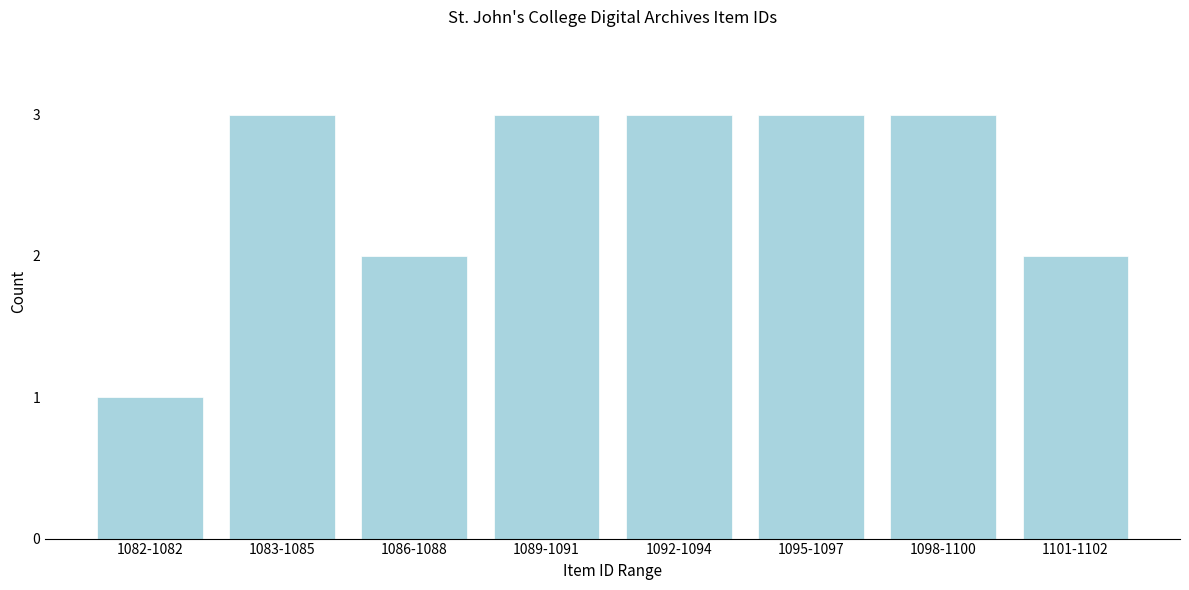

Reading left to right, extract all data points from this chart.

1	3	2	3	3	3	3	2